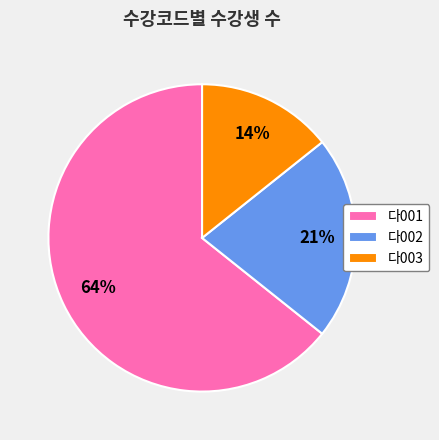

The 다001 slice represents 70% of the pie. True or false?

False